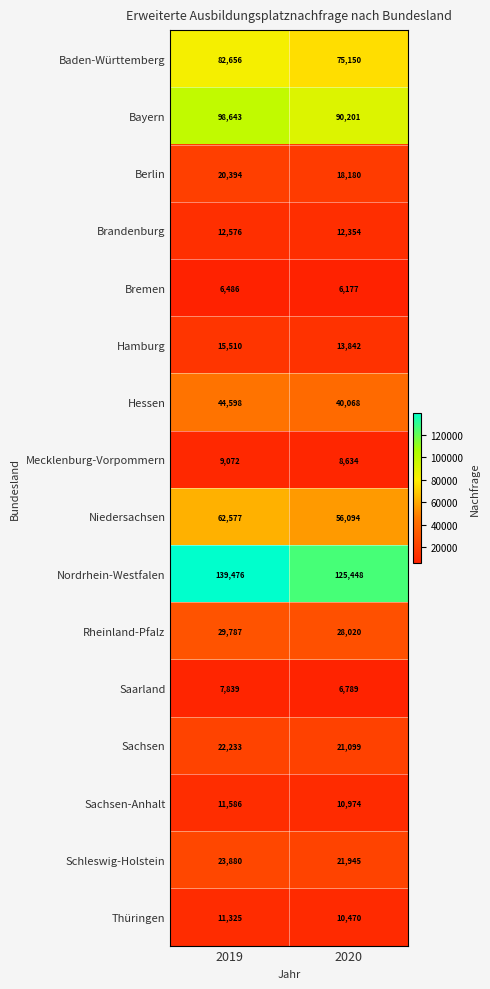

Which series has the largest total across all categories?

Nordrhein-Westfalen